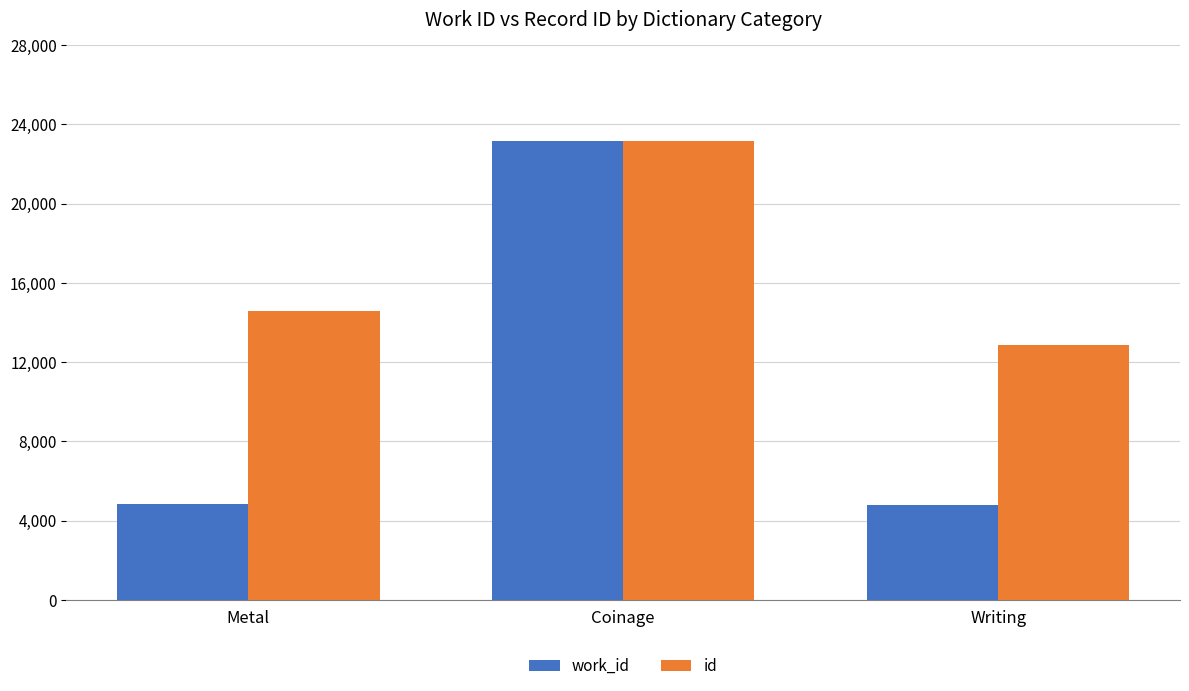

Between Metal and Coinage, which series saw the biggest shift?

work_id